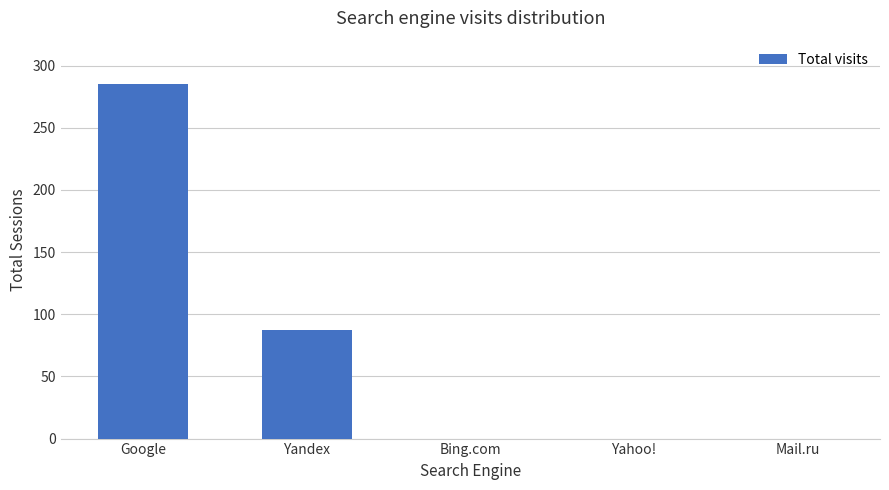

Between Google and Yandex, which is larger?

Google